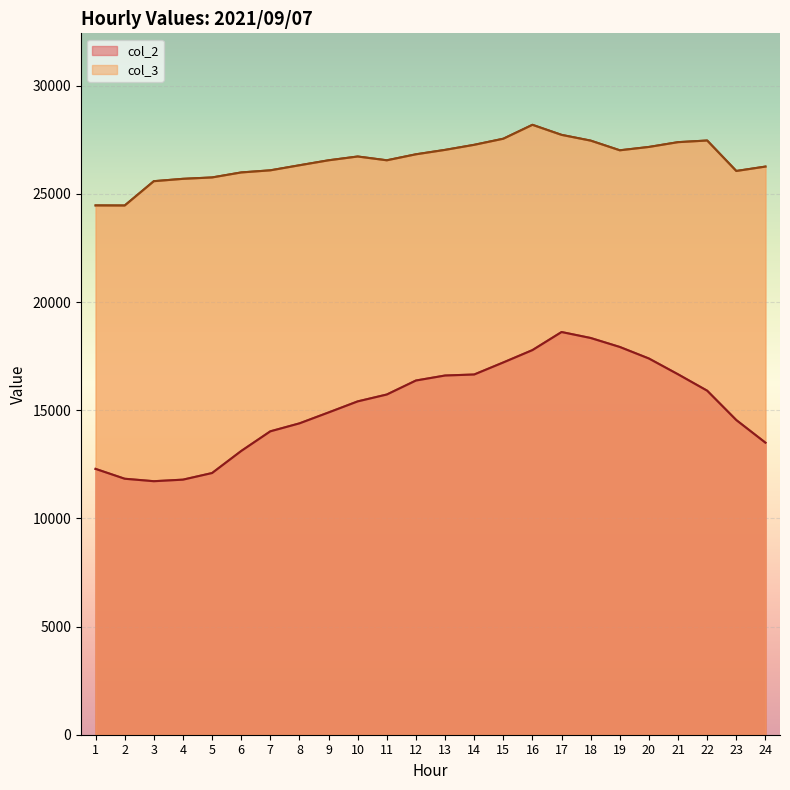

The value of col_3 at 13 is 27035. True or false?

True